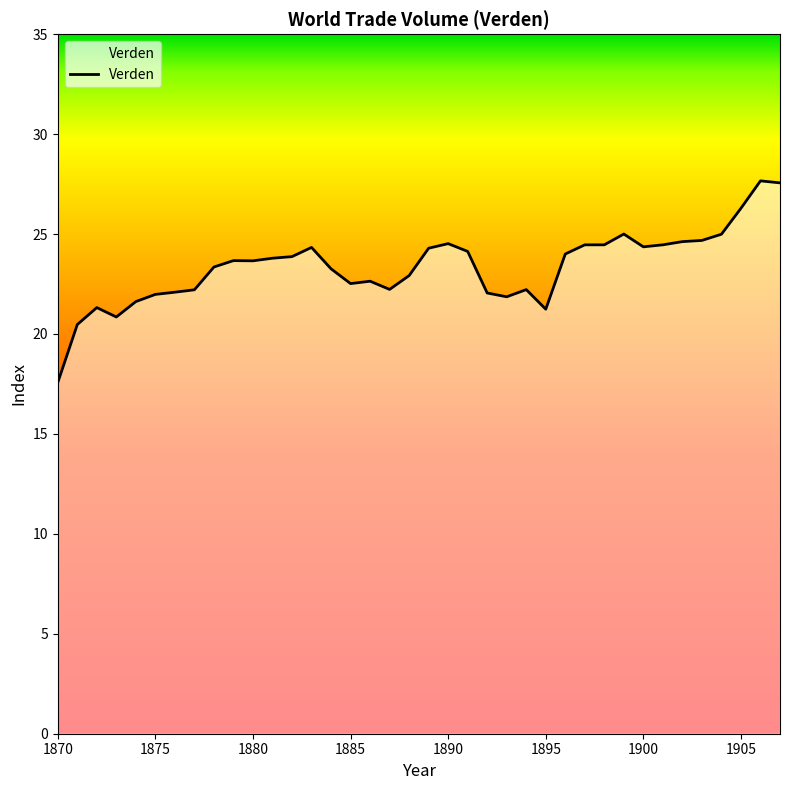

How many lines are shown in the chart?

1